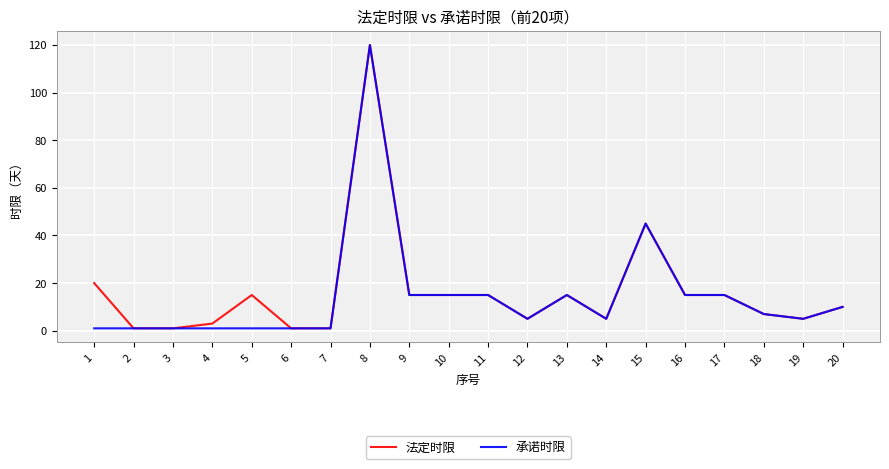

True or false: 承诺时限 has more than 1 points higher than both neighbors.

True